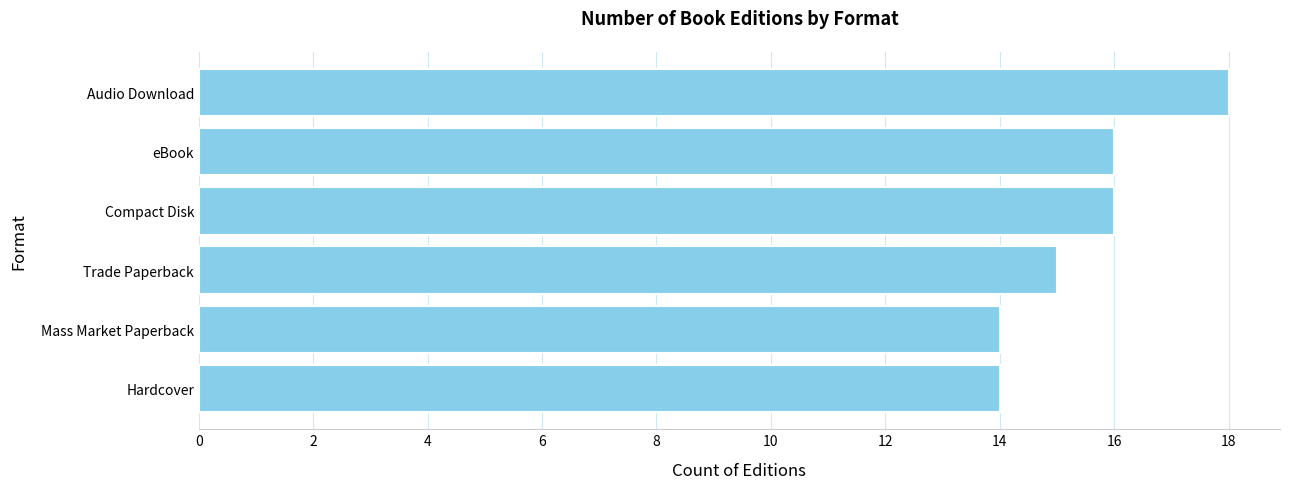

How many data points are less than 16?

3